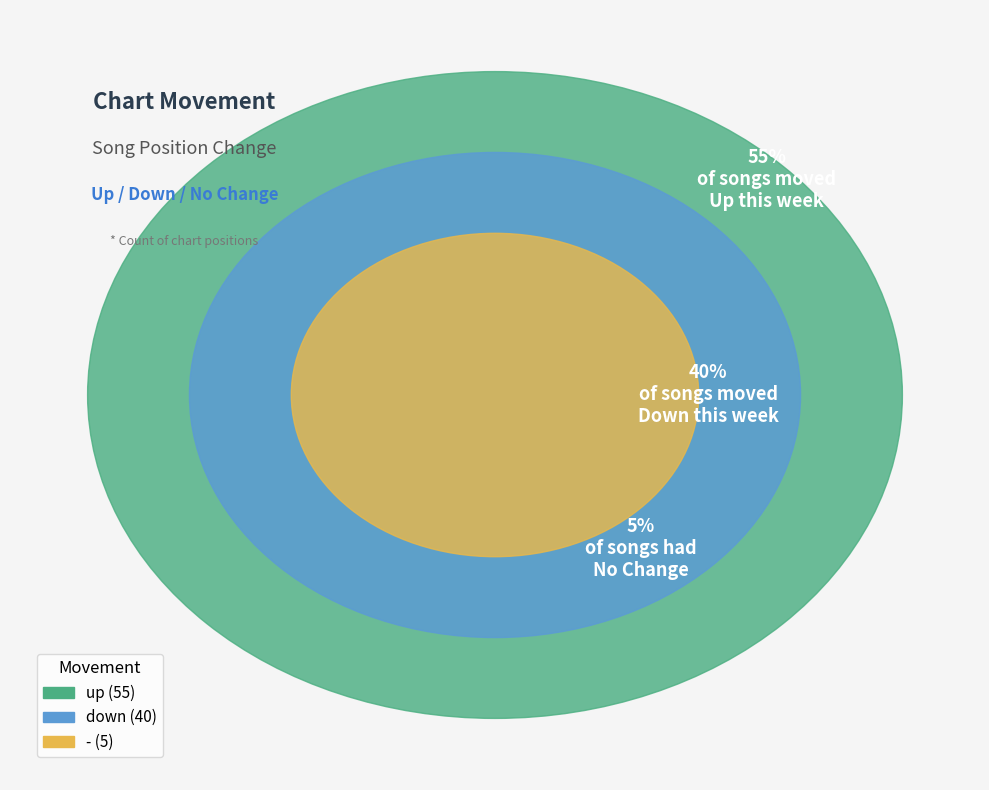

The - slice represents 15% of the pie. True or false?

False